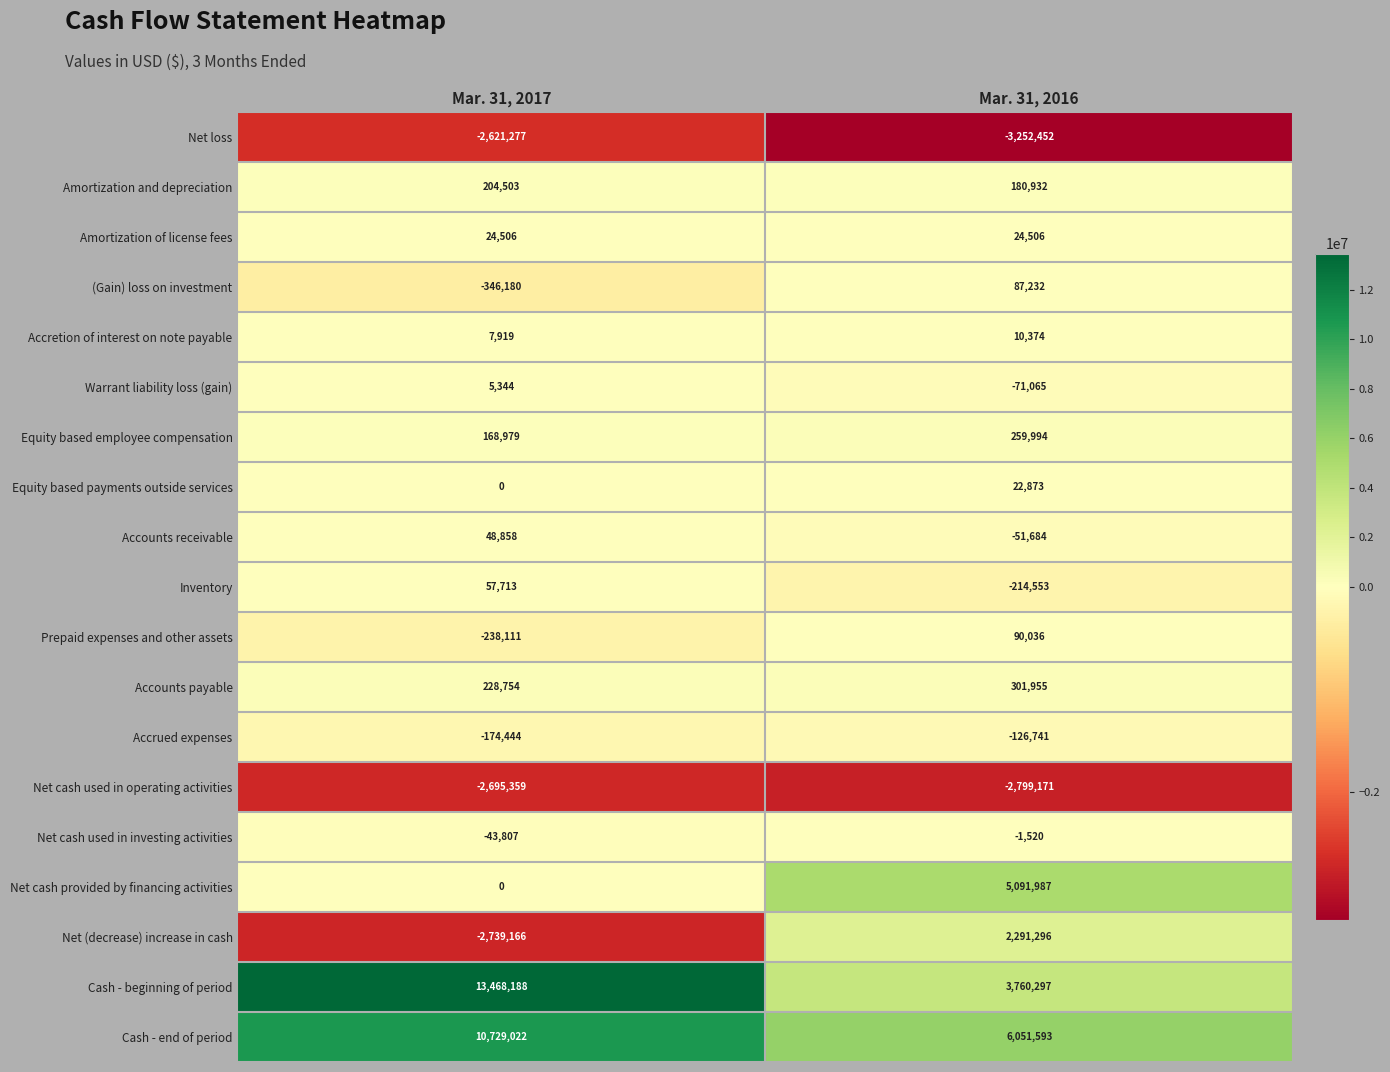

Between Mar. 31, 2017 and Mar. 31, 2016, which series saw the biggest shift?

Cash - beginning of period